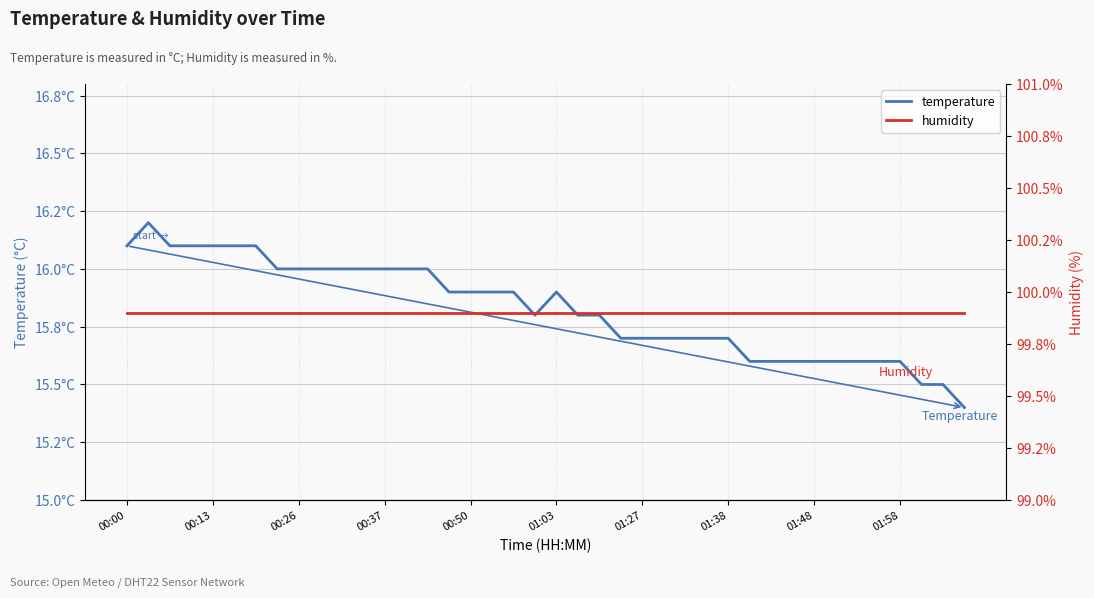

What is the sum of the humidity values at 00:13 and 14?

199.8